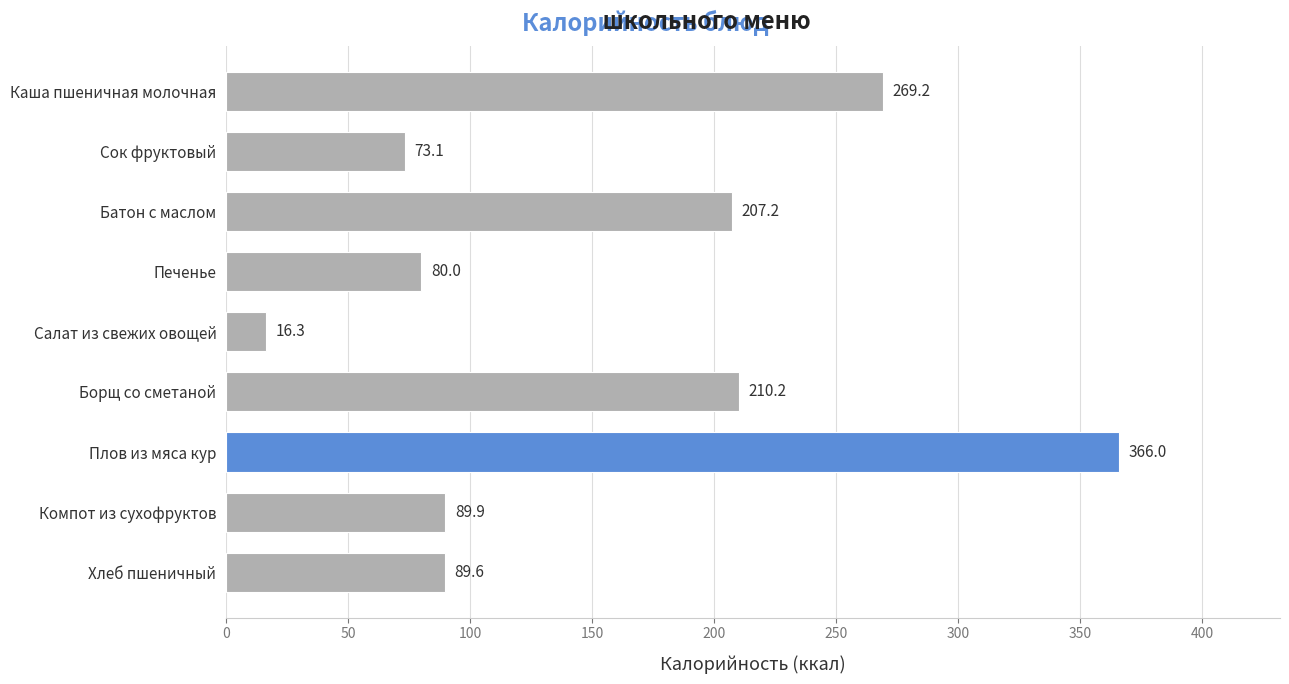

How many distinct data groups are displayed?

1